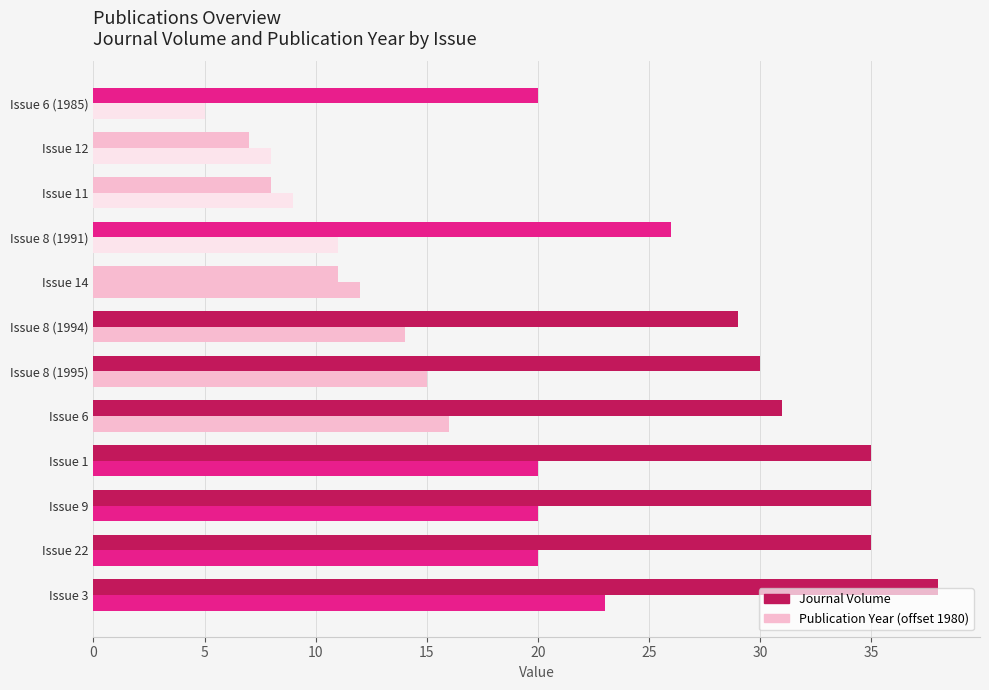

The value of Journal Volume at Issue 14 is 18. True or false?

False